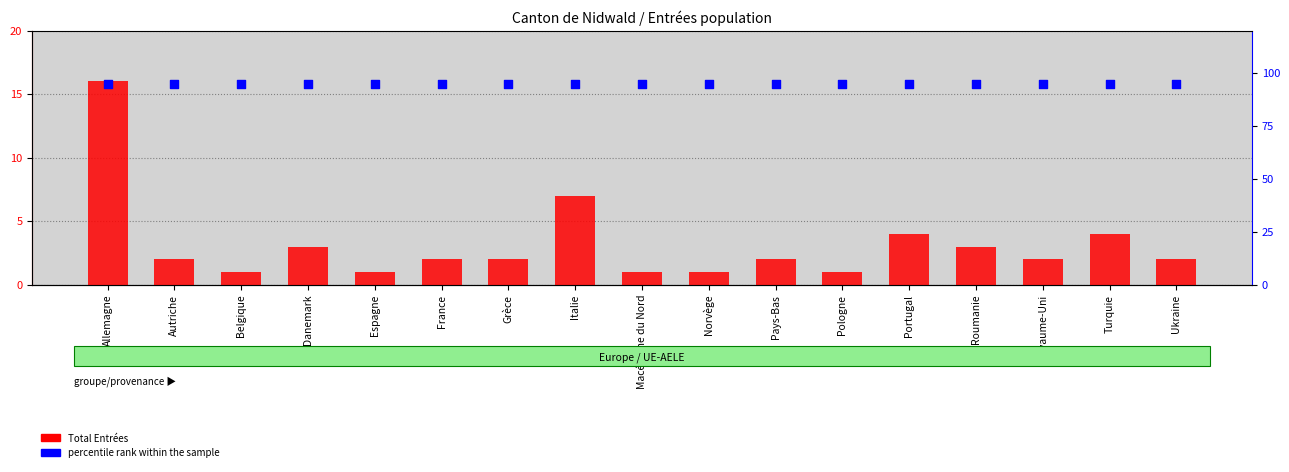

Is the value of Total Entrées at Autriche greater than the value of percentile rank within the sample at Belgique?

No